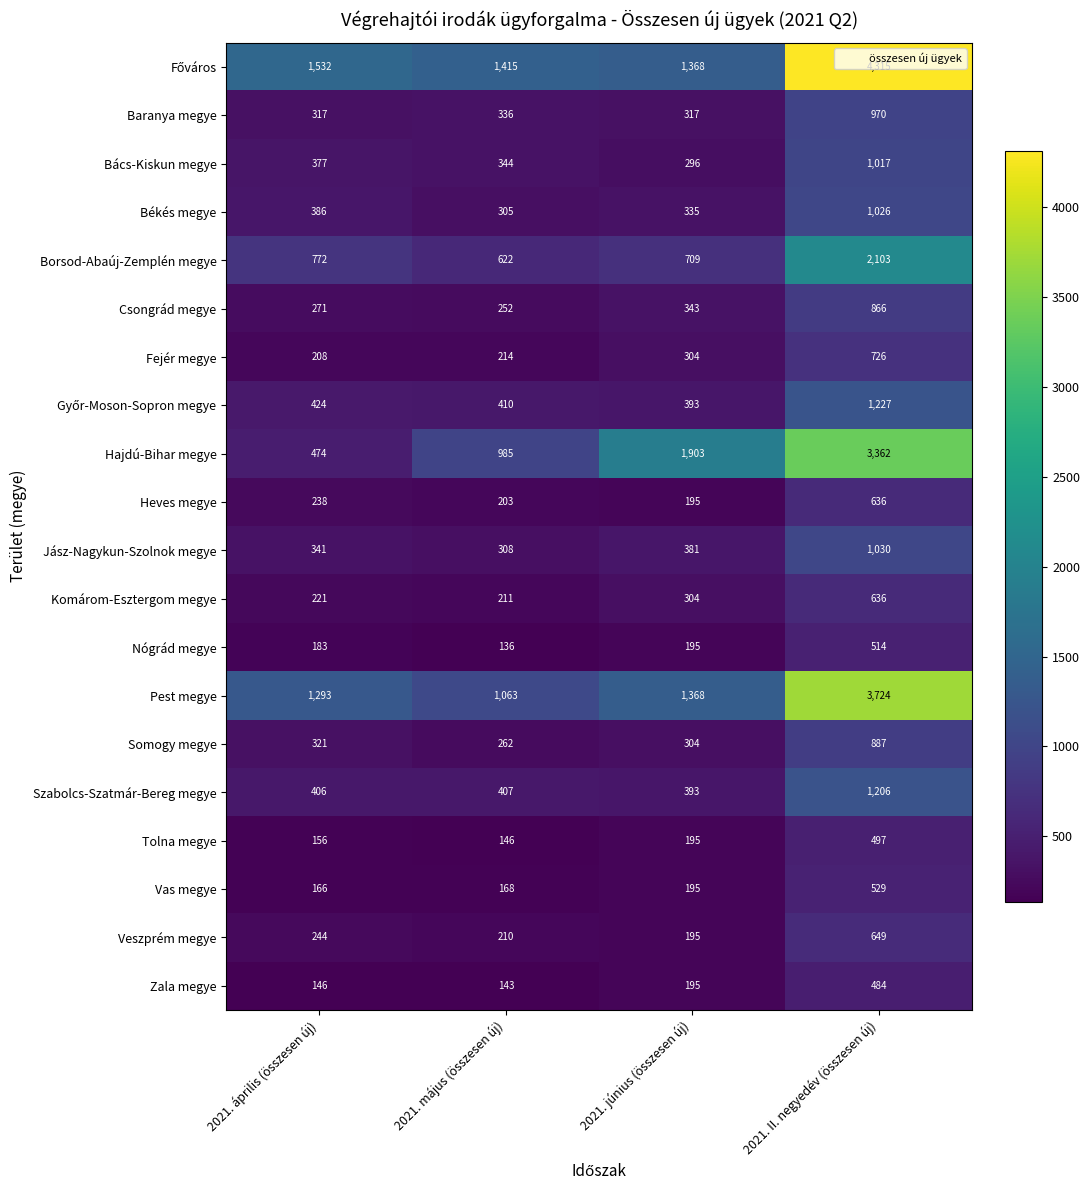

List the labels in order of Komárom-Esztergom megye value, smallest first.

2021. május (összesen új), 2021. április (összesen új), 2021. június (összesen új), 2021. II. negyedév (összesen új)